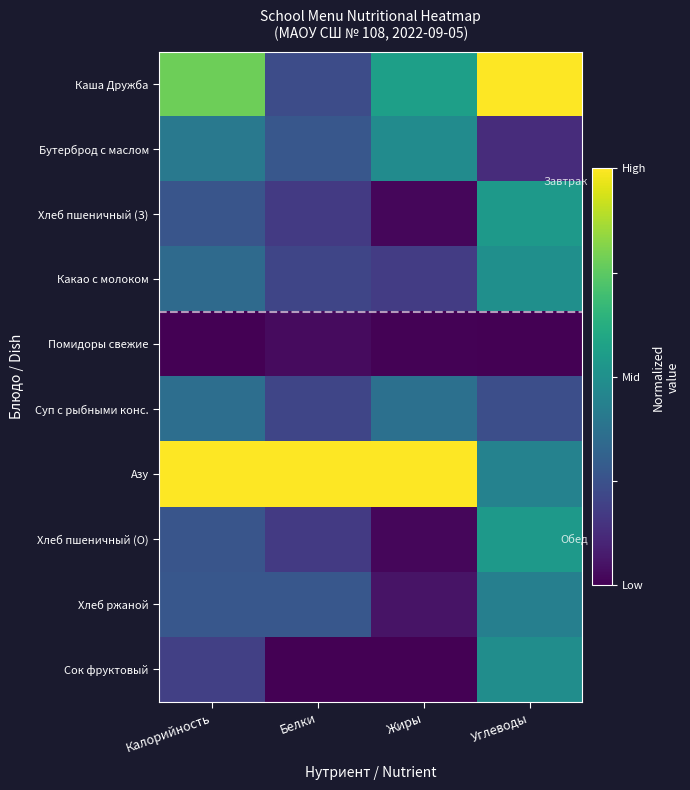

Reading left to right, transcribe all the data shown in this chart.

Каша Дружба: Калорийность=0.8	Белки=0.2	Жиры=0.6	Углеводы=1.0
Бутерброд с маслом: Калорийность=0.4	Белки=0.3	Жиры=0.5	Углеводы=0.1
Хлеб пшеничный (З): Калорийность=0.3	Белки=0.2	Жиры=0.0	Углеводы=0.5
Какао с молоком: Калорийность=0.3	Белки=0.2	Жиры=0.2	Углеводы=0.5
Помидоры свежие: Калорийность=0.0	Белки=0.0	Жиры=0.0	Углеводы=0.0
Суп с рыбными конс.: Калорийность=0.4	Белки=0.2	Жиры=0.4	Углеводы=0.2
Азу: Калорийность=1.0	Белки=1.0	Жиры=1.0	Углеводы=0.4
Хлеб пшеничный (О): Калорийность=0.3	Белки=0.2	Жиры=0.0	Углеводы=0.5
Хлеб ржаной: Калорийность=0.3	Белки=0.3	Жиры=0.1	Углеводы=0.4
Сок фруктовый: Калорийность=0.2	Белки=0.0	Жиры=0.0	Углеводы=0.5